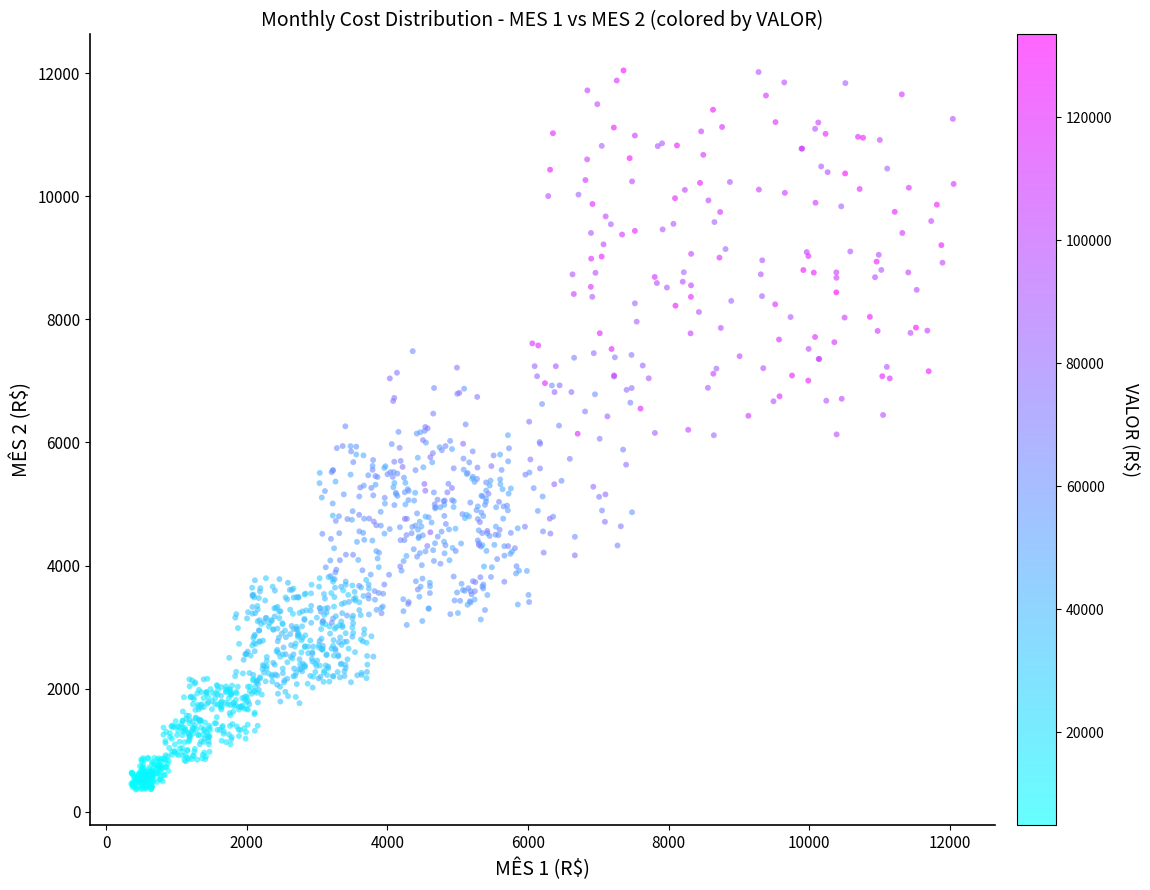

What is the range of X values (max minus min)?

11695.9